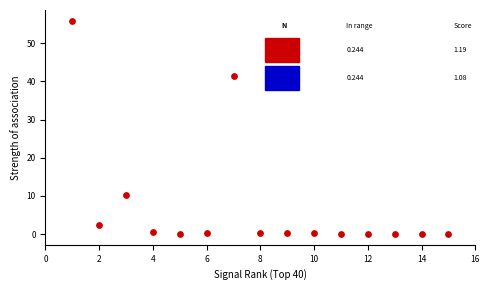

What is the range of Y values (max minus min)?

55.9